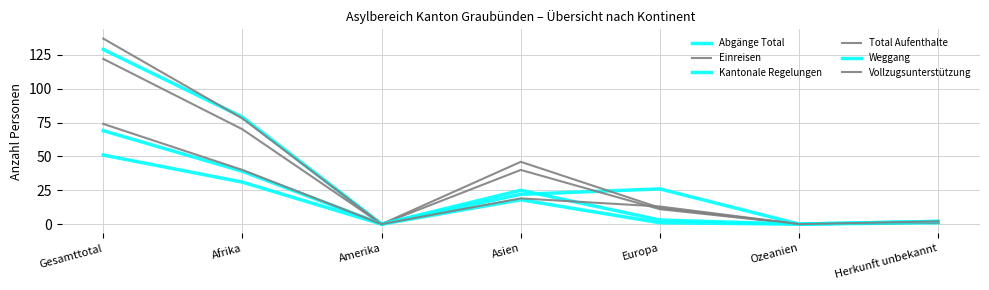

What is the label of the 4th point from the left?

Asien